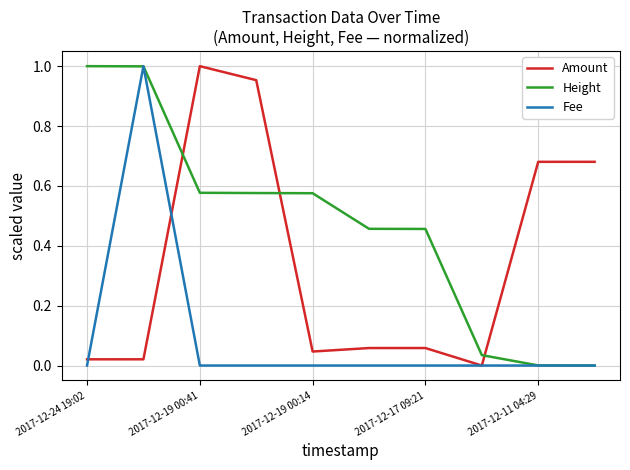

Which series has the largest total across all categories?

Height